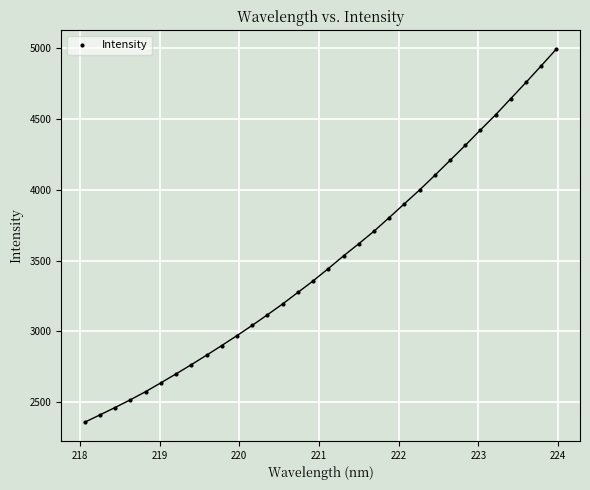

What is the range of Y values (max minus min)?

2639.1